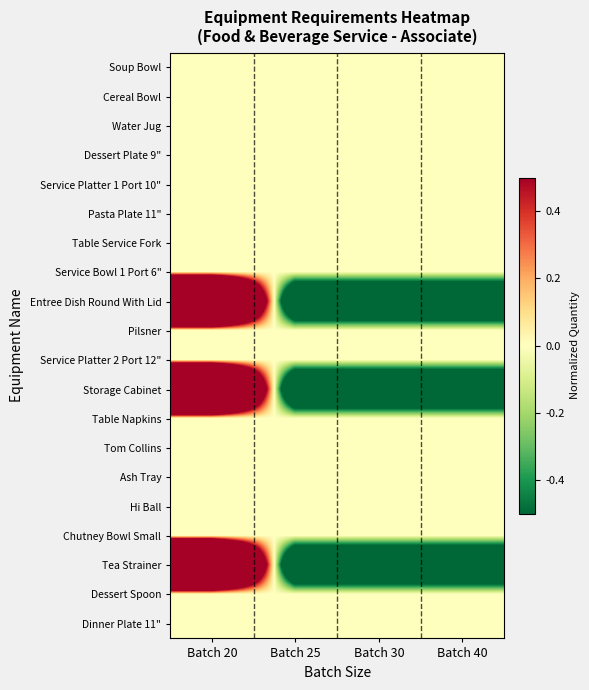

At which category does the chart reach its peak across all series?

Batch 20